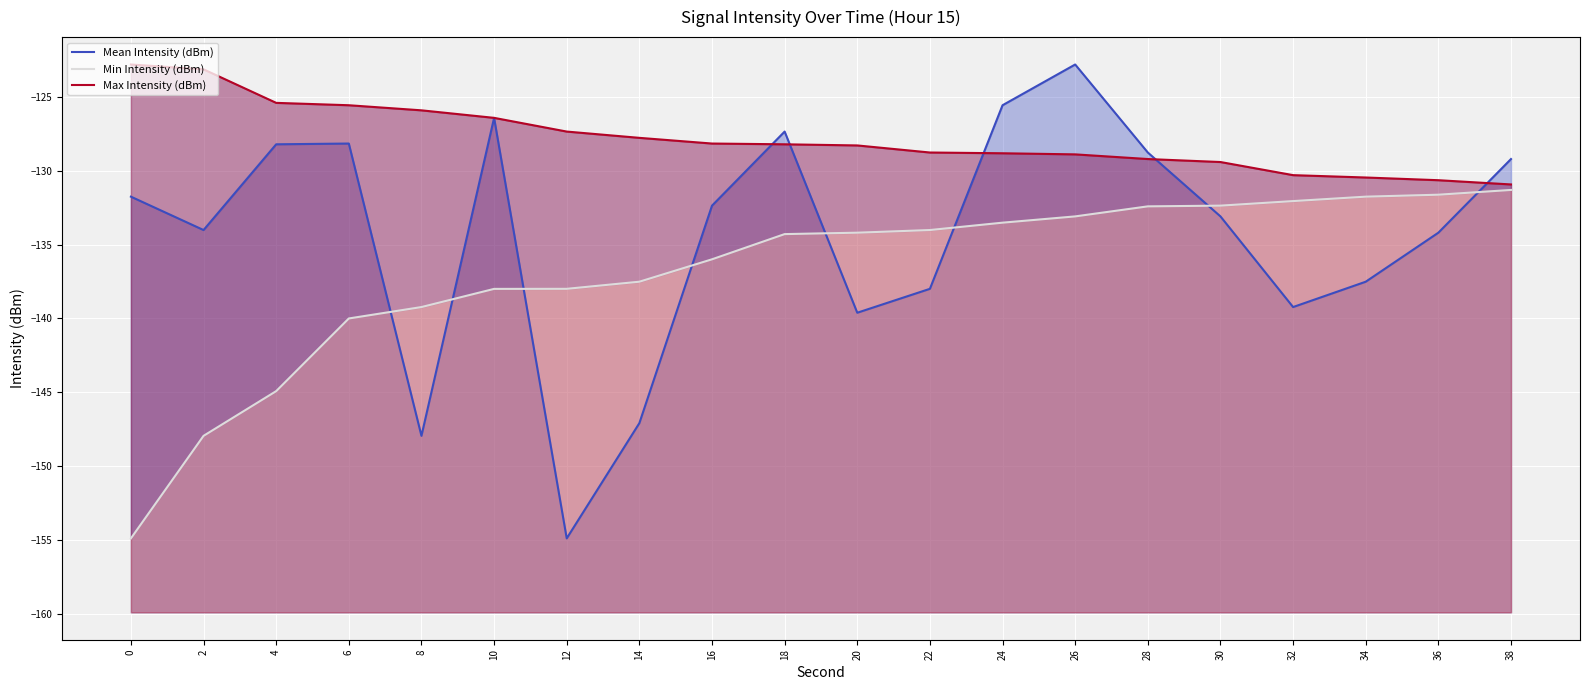

Read the Max Intensity (dBm) value at 36.

-130.7